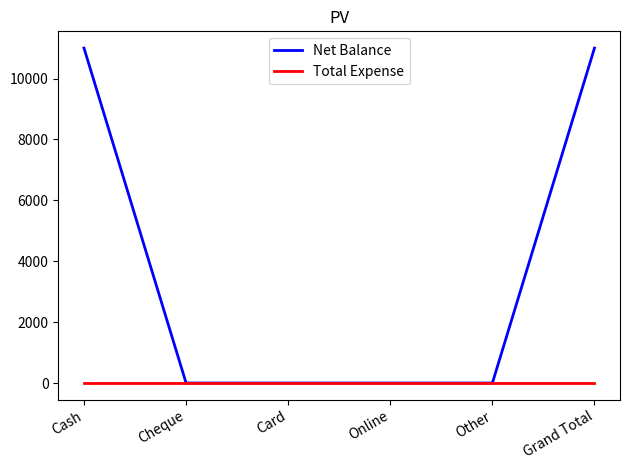

What is the spread (max minus min) of values at Grand Total?

11000